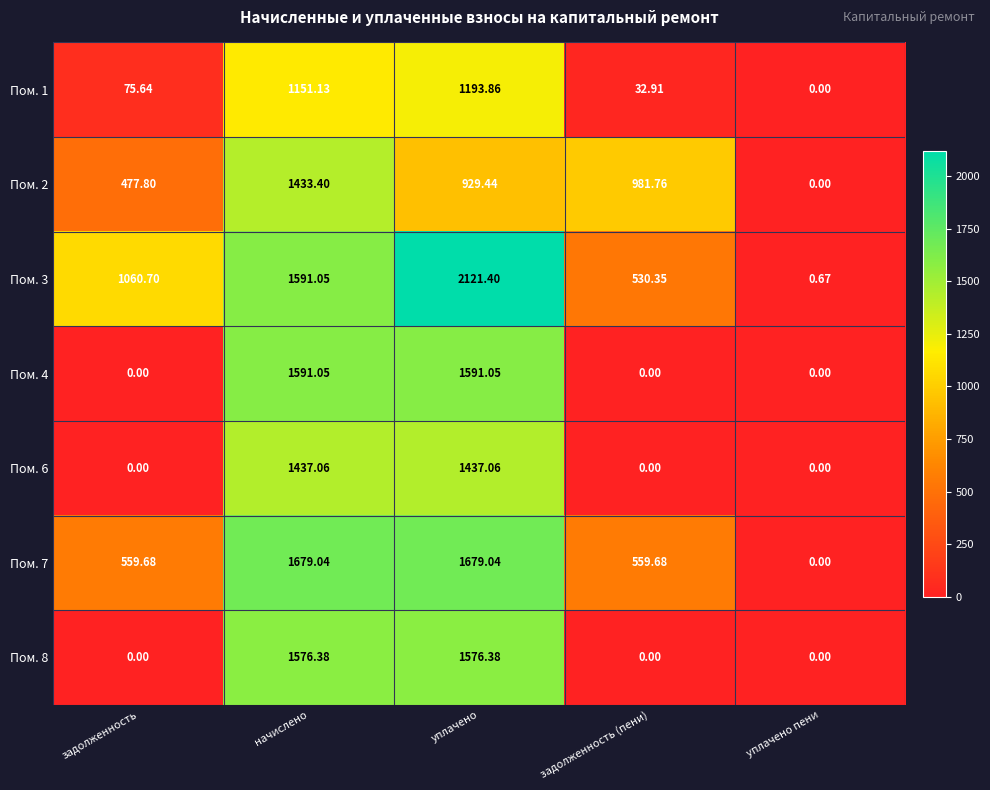

What is the spread (max minus min) of values at задолженность (пени)?

981.8